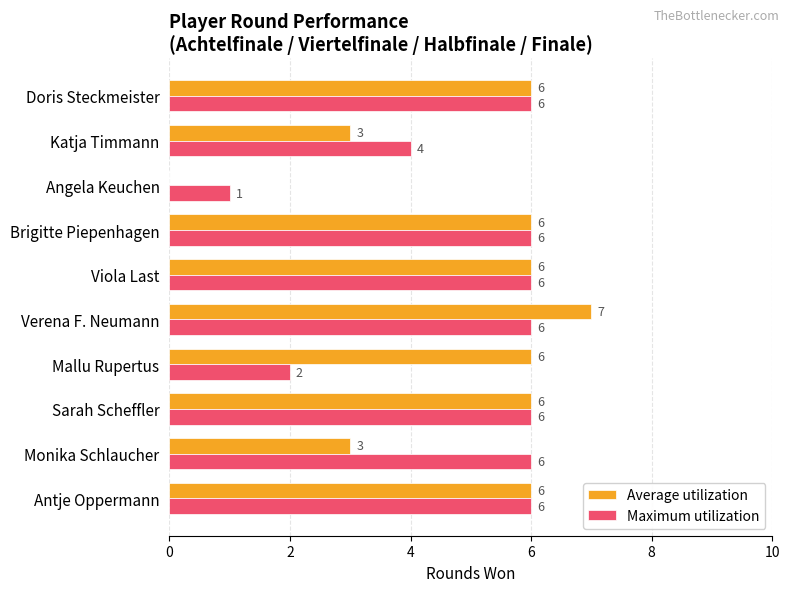

Which series changed the most between Verena F. Neumann and Angela Keuchen?

Average utilization